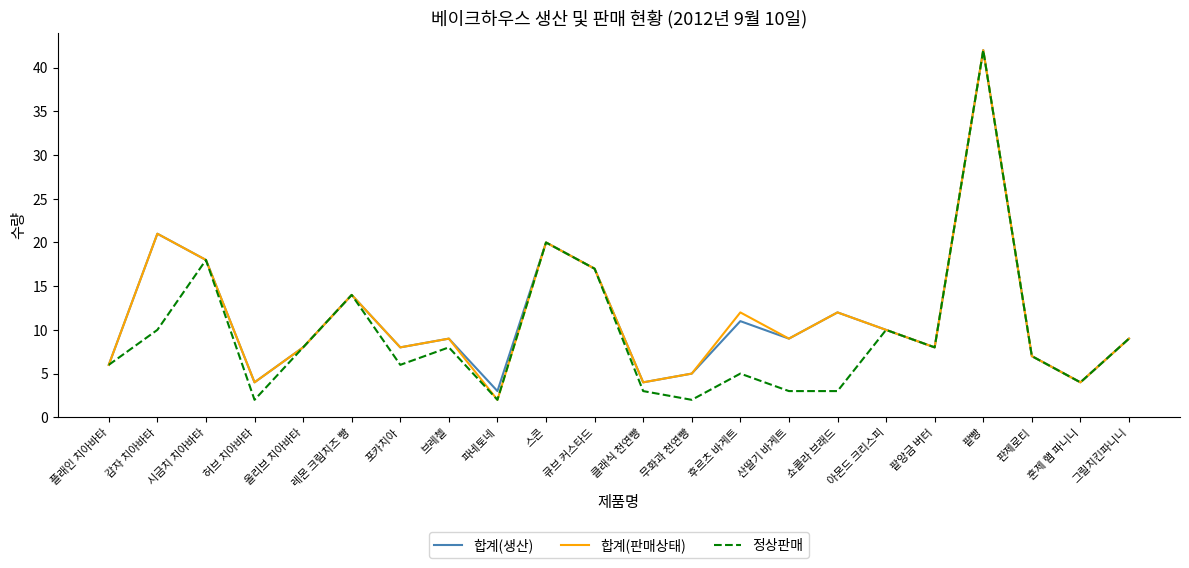

Does the chart display data point markers on the line(s)?

No